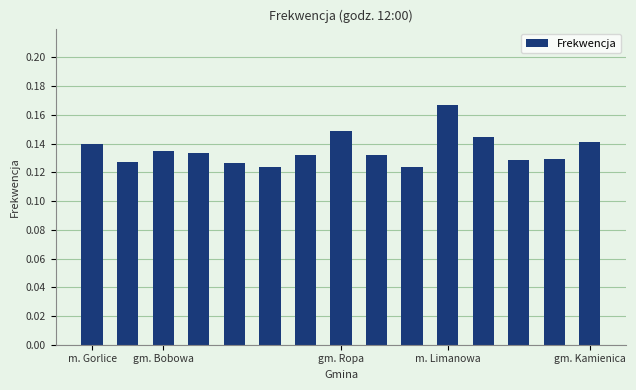

How many values are between 0 and 1?

15